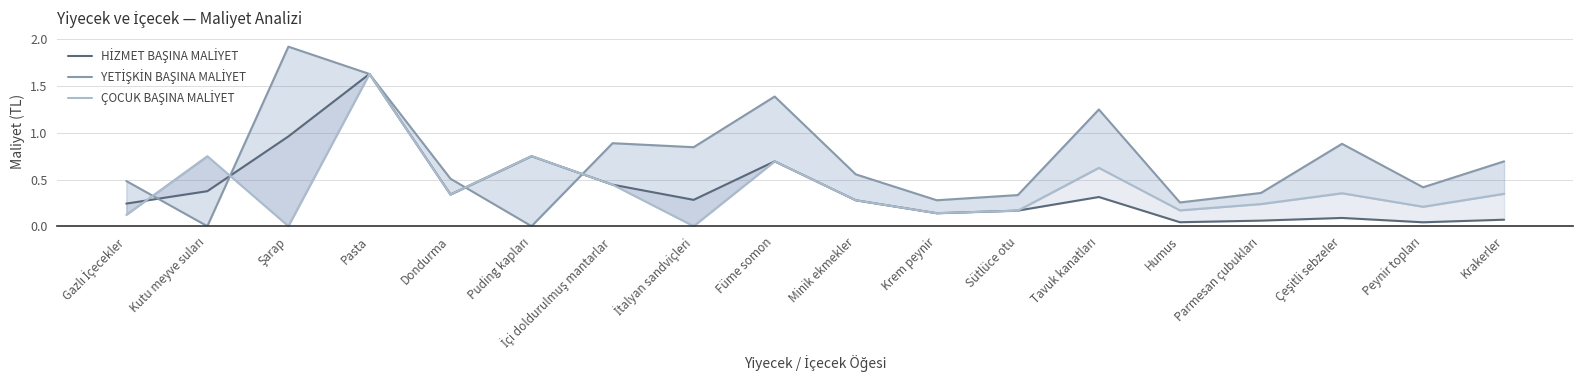

True or false: ÇOCUK BAŞINA MALİYET and YETİŞKİN BAŞINA MALİYET cross at least once.

True